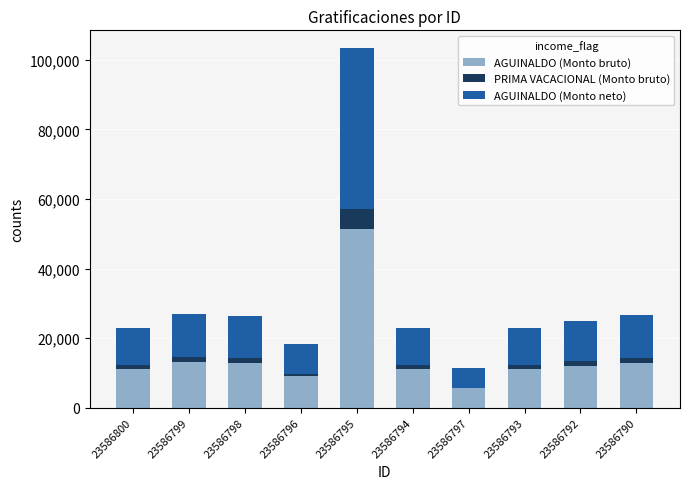

Which category has the highest value in the AGUINALDO (Monto bruto) series?

23586795